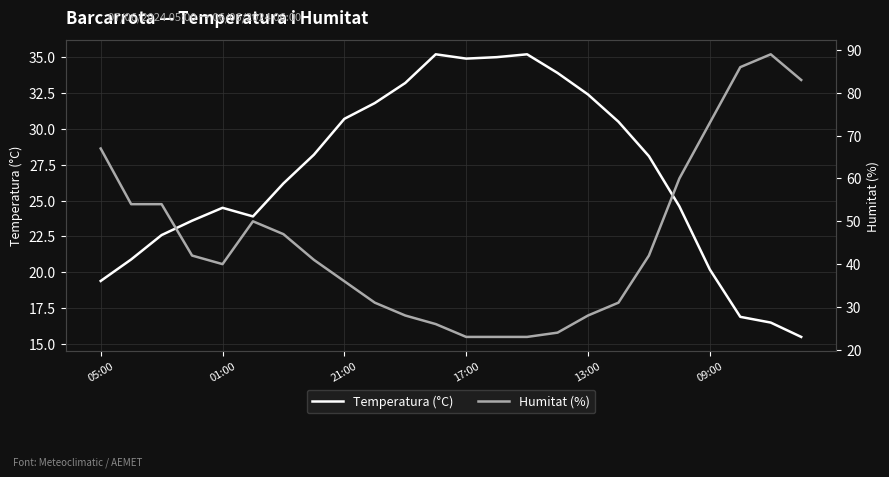

Between 05:00 and 9, which is larger?

9